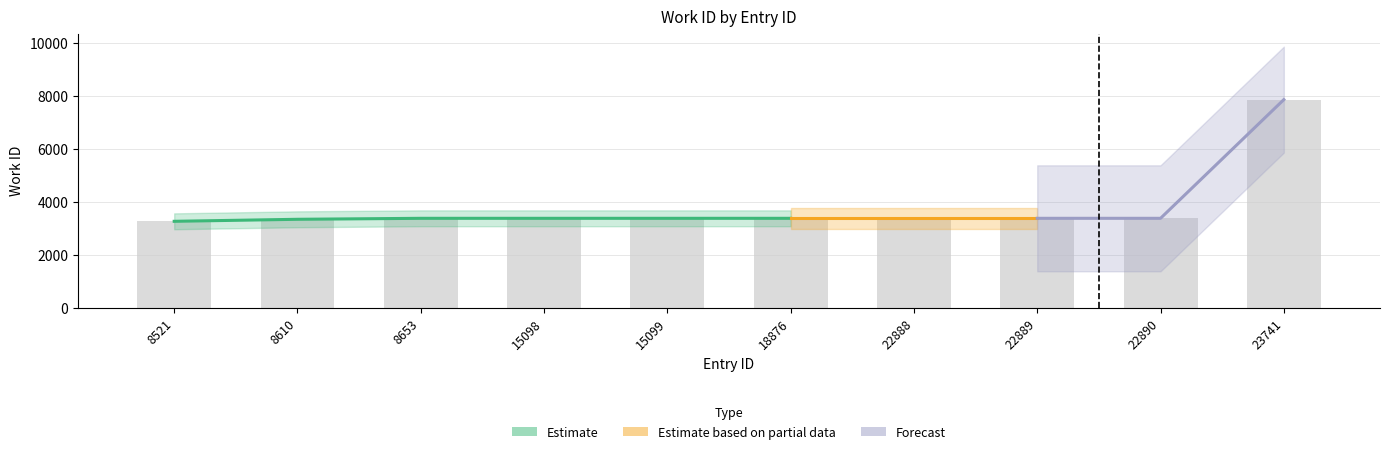

Which label corresponds to the largest value in the chart?

23741